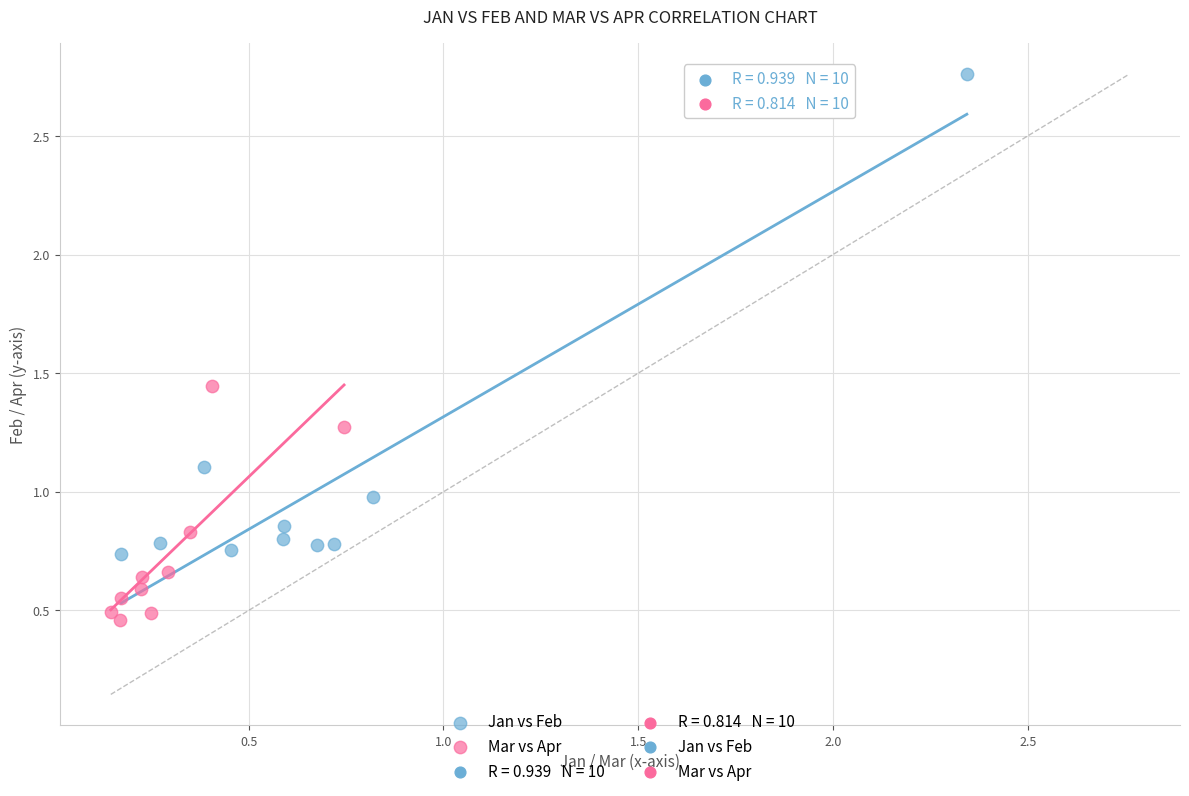

Which series contains the highest Y value?

Jan vs Feb